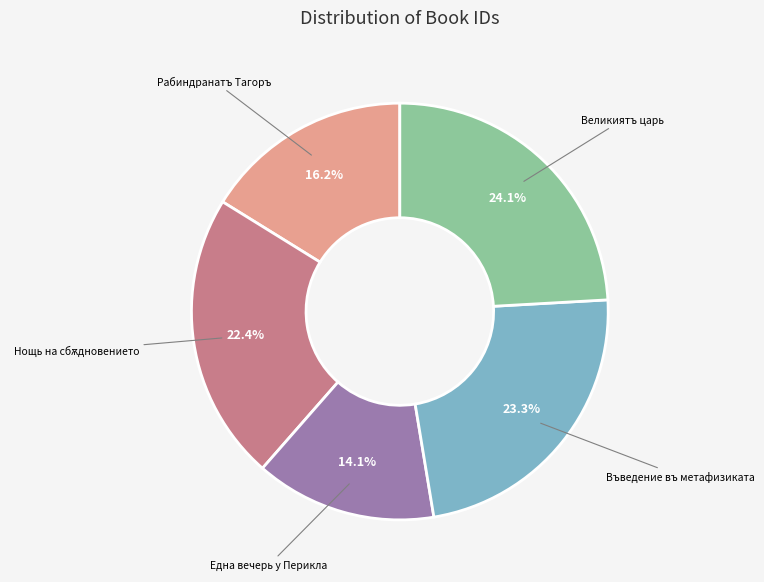

Is there any slice that represents more than half of the pie?

No